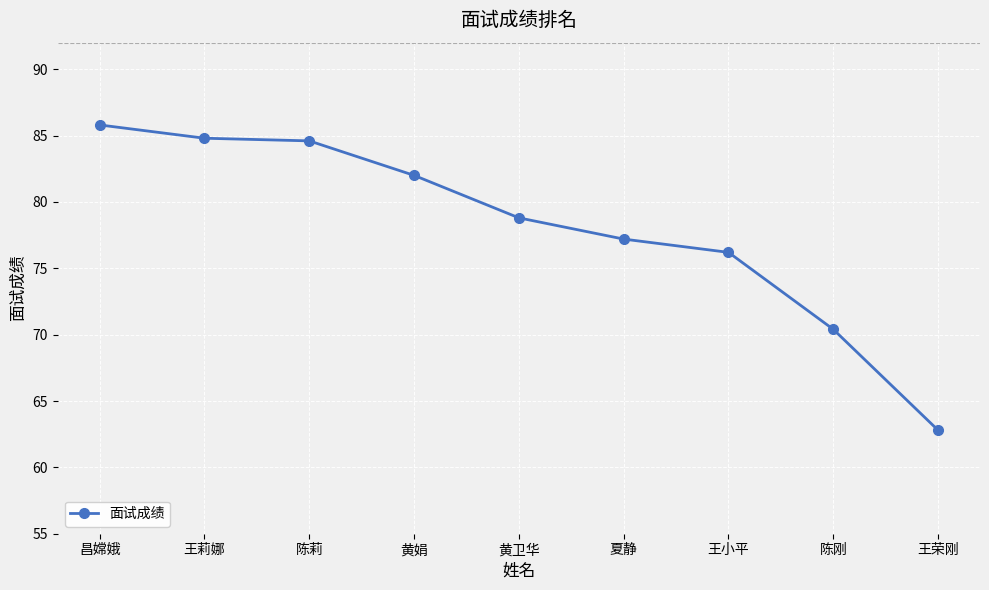

Which label corresponds to the smallest value in the chart?

王荣刚